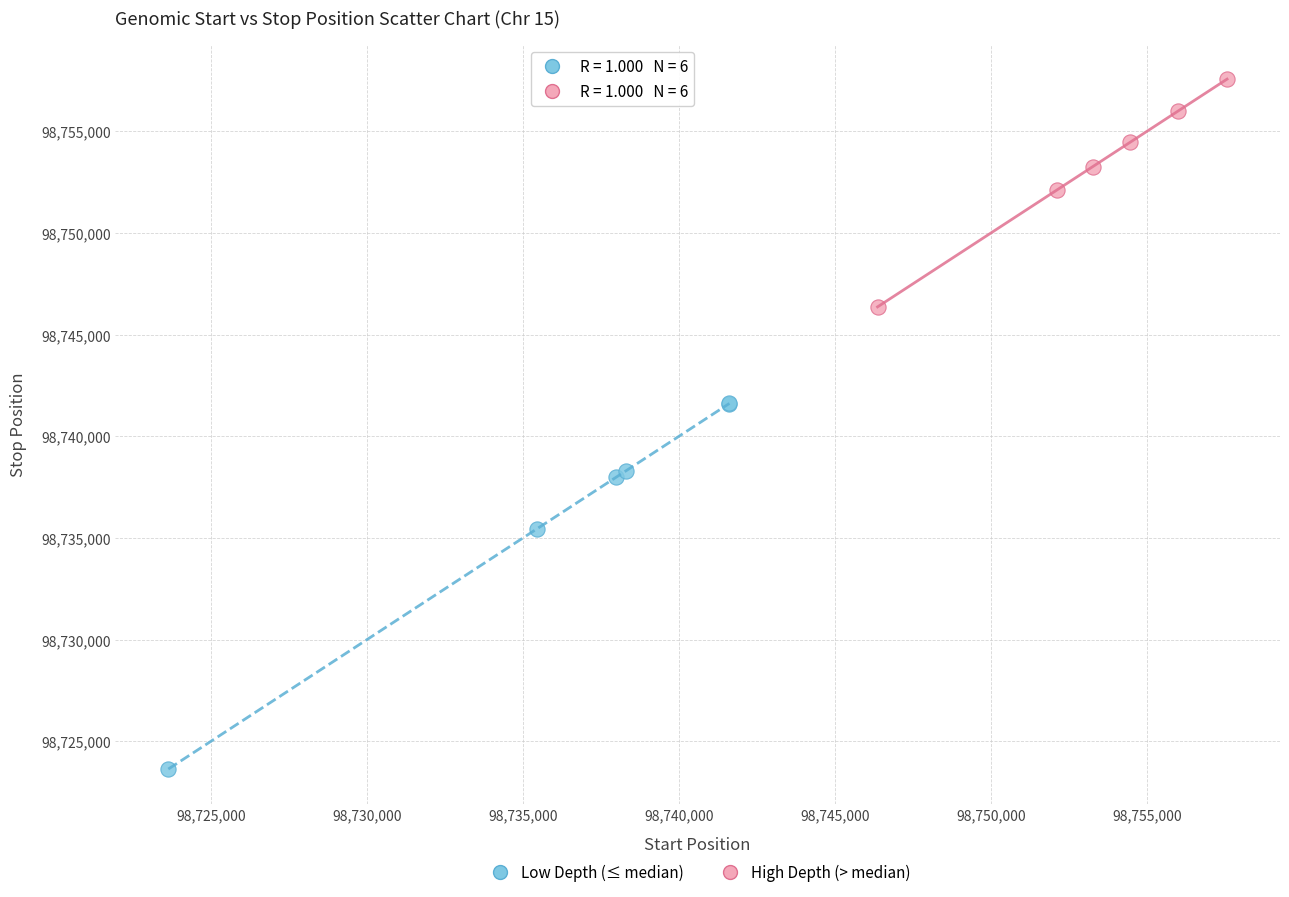

Which series has the widest spread of Y values?

Low Depth (≤ median)